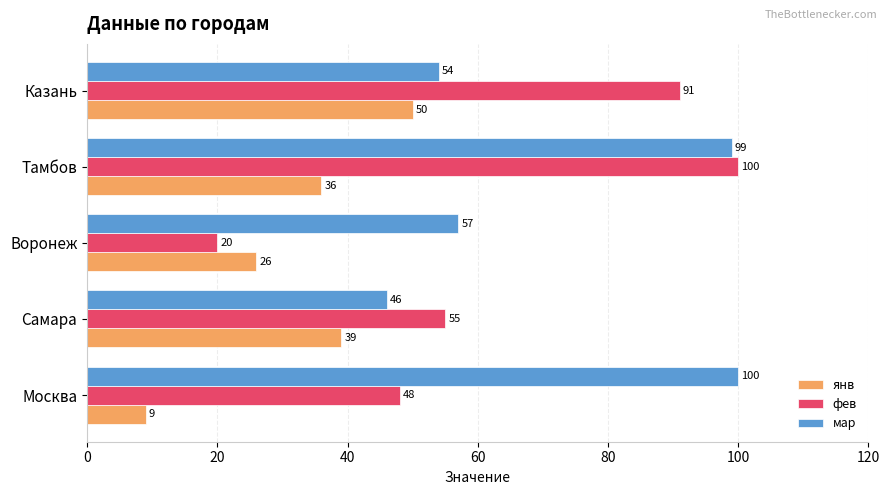

True or false: мар has a value of 46 at Самара.

True